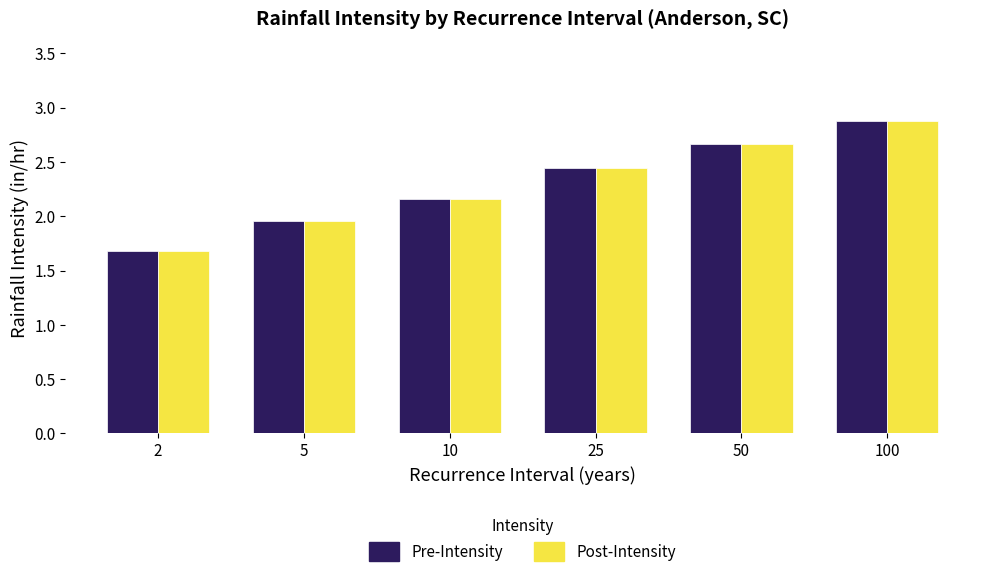

Where does the Post-Intensity series first go above 2?

10